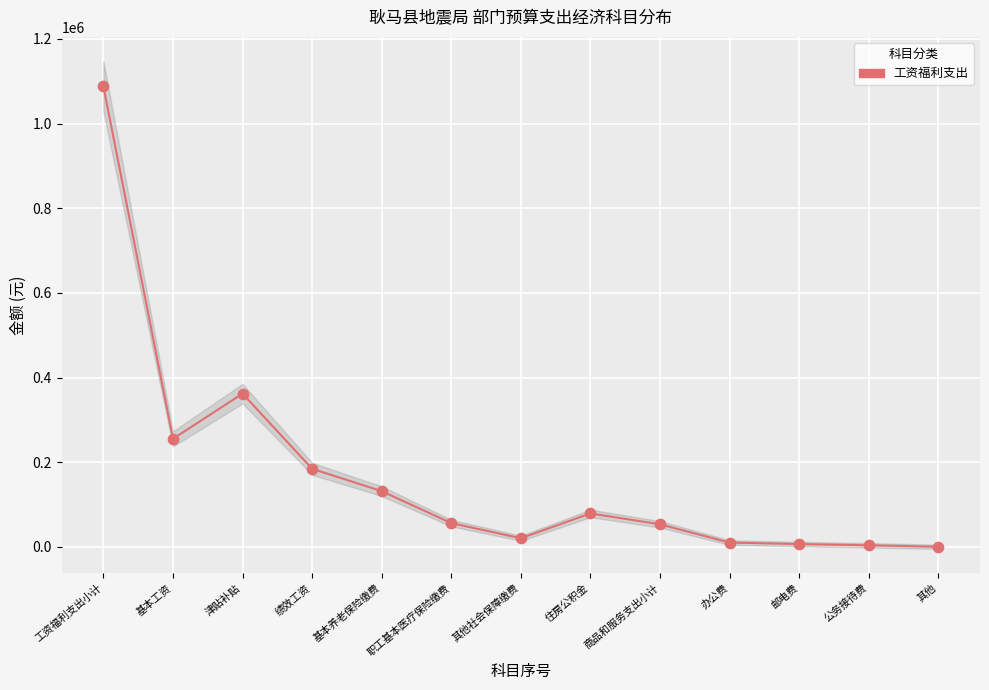

What is the range of X values (max minus min)?

12.0